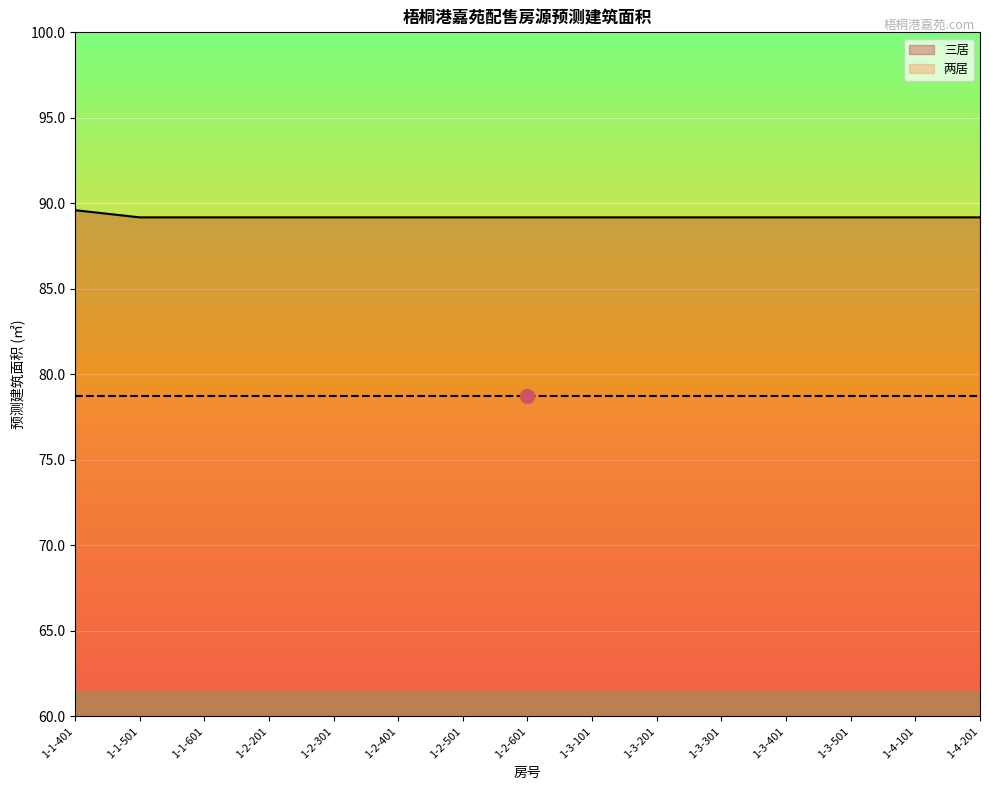

List the labels in order of value, largest first.

1-1-401, 1-1-501, 1-1-601, 1-2-201, 1-2-301, 1-2-401, 1-2-501, 1-2-601, 1-3-101, 1-3-201, 1-3-301, 1-3-401, 1-3-501, 1-4-101, 1-4-201